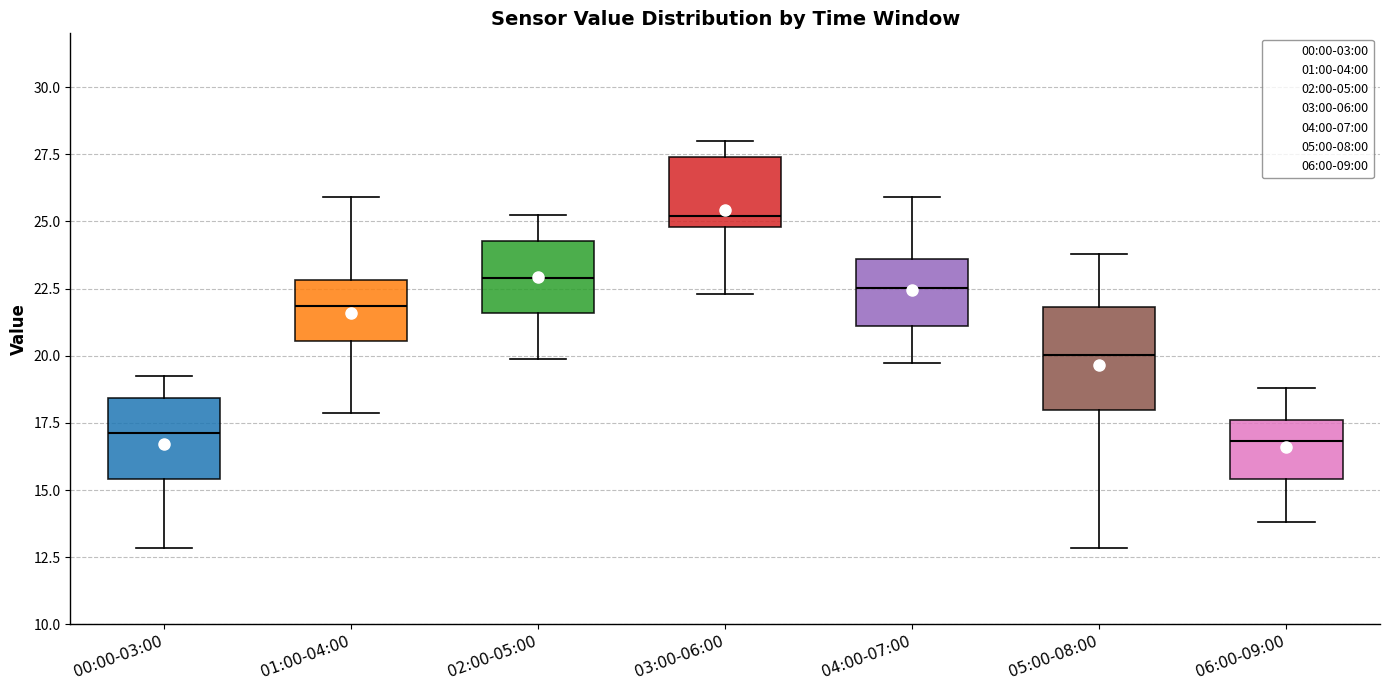

Where is the lower edge of the box for 01:00-04:00 on the y-axis? The values are not printed on the chart, so give them approximately, as read against the axis.

20.5